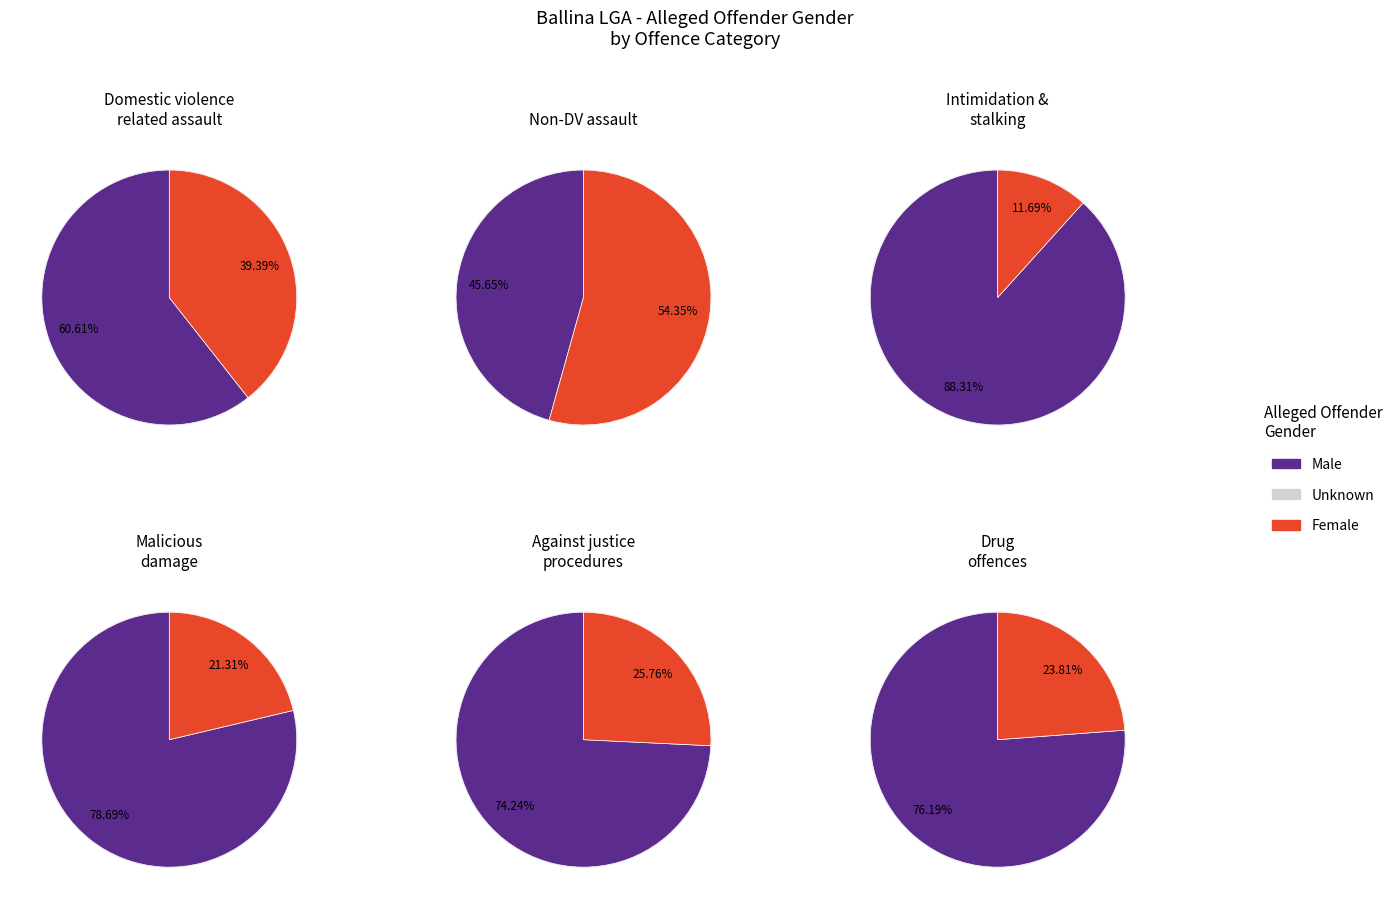

Is 10 - 17 the majority of the pie?

No